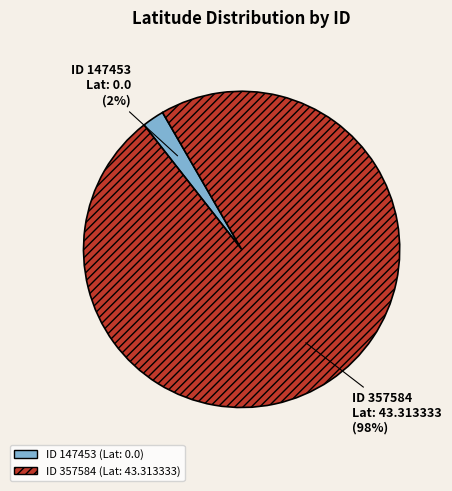

Is there a majority slice in this chart?

Yes